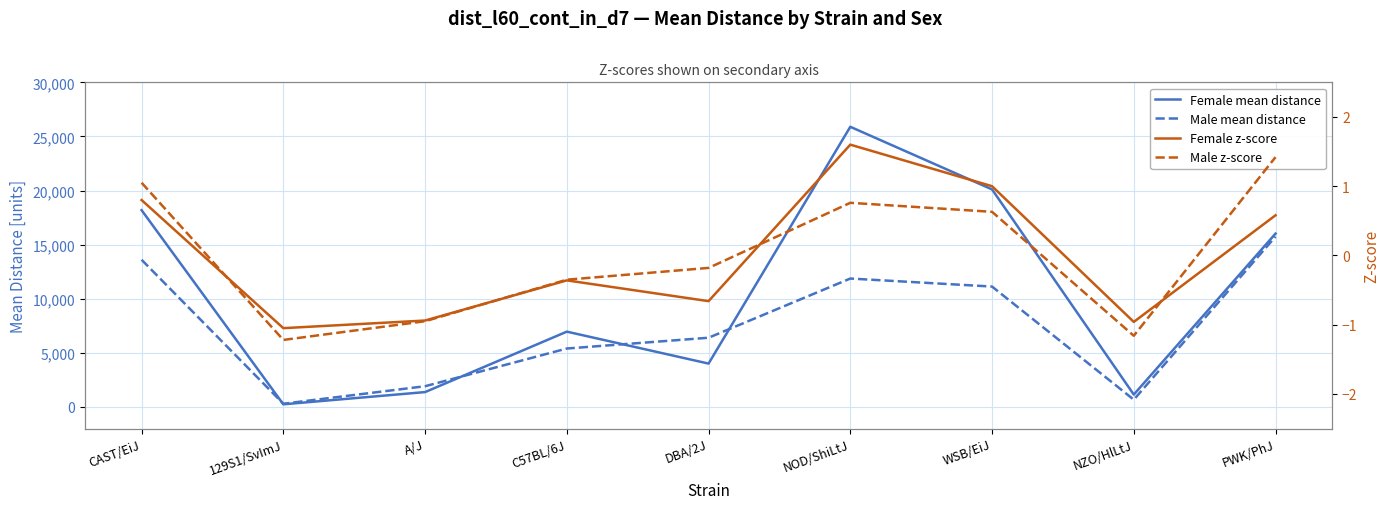

True or false: Female z-score and Female mean distance intersect in this chart.

False